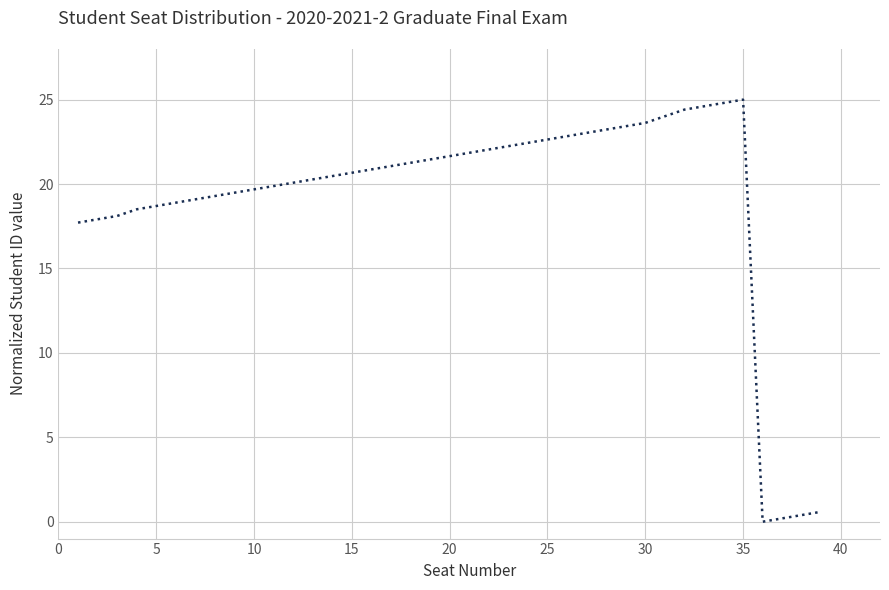

What is the difference between the second highest and second lowest values?

24.6